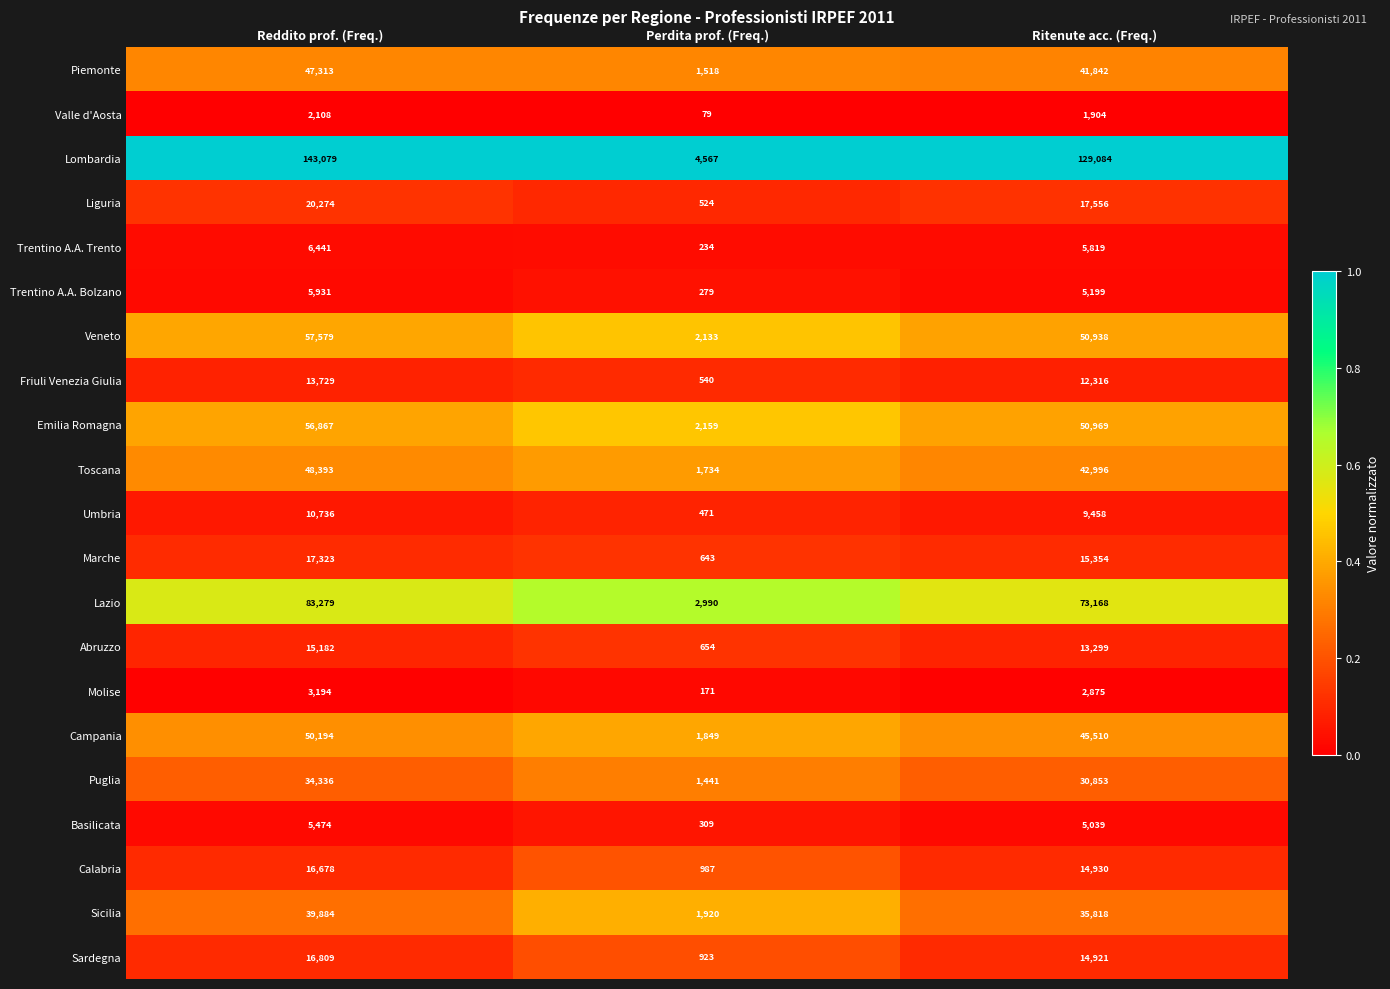

What is the difference between the maximum and minimum values in the Basilicata series?

5165